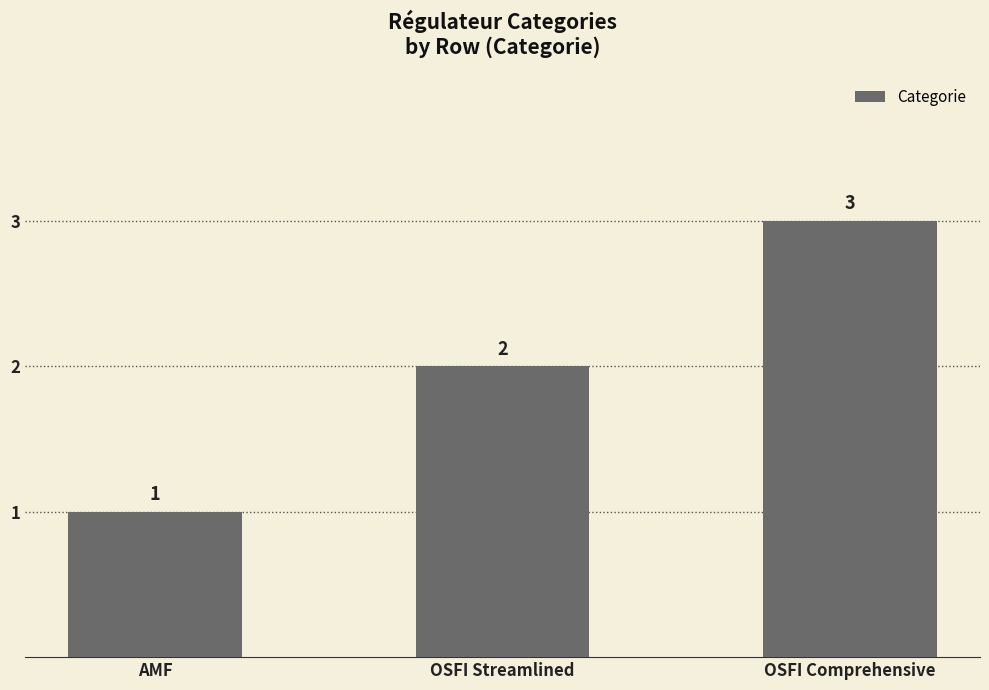

At which category does the chart reach its peak across all series?

OSFI Comprehensive